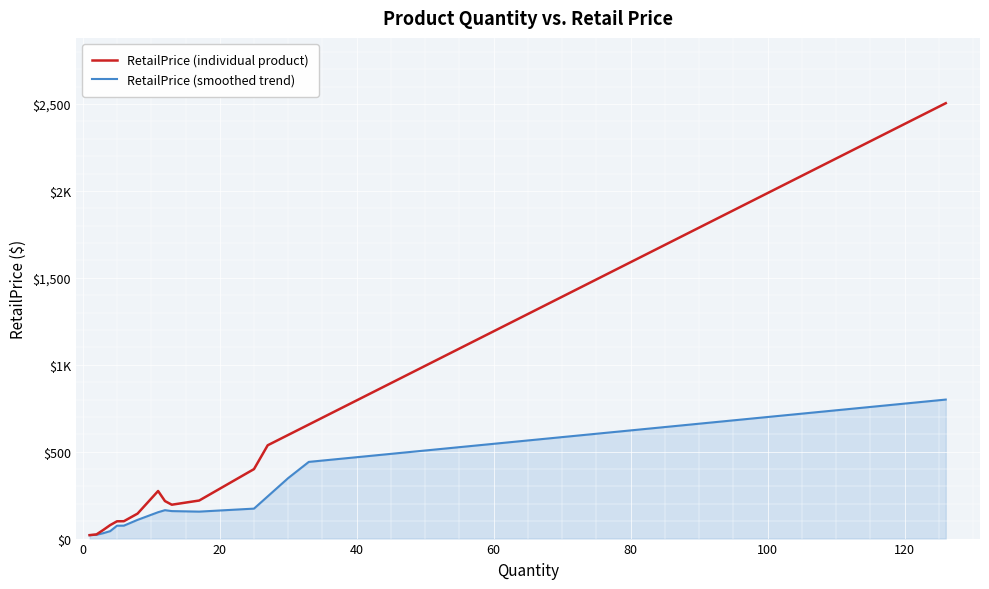

Does the chart display data point markers on the line(s)?

No